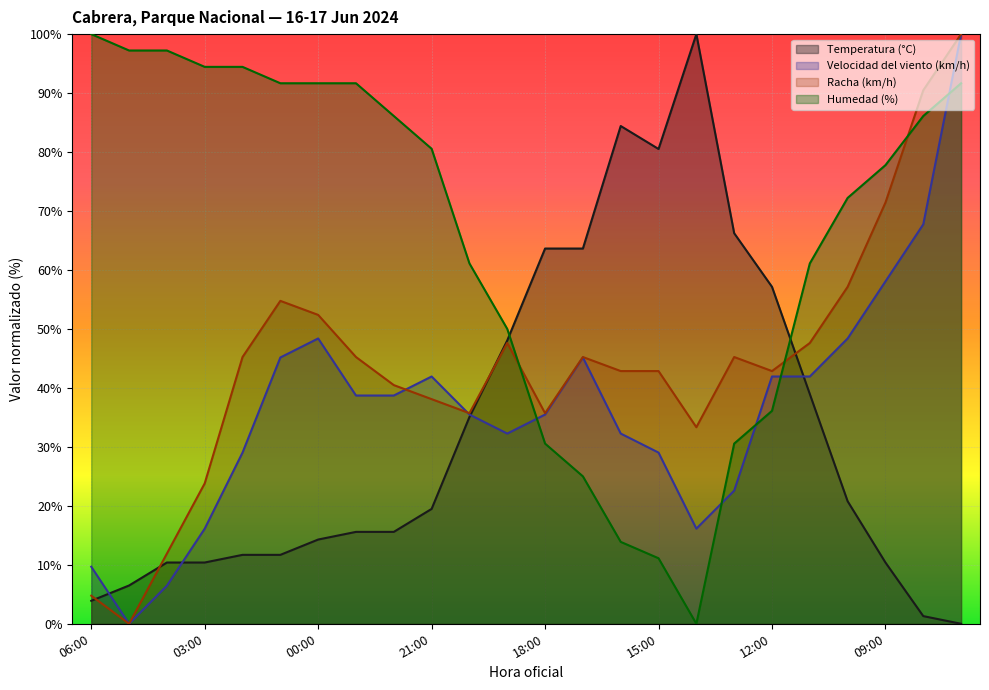

At which label does Temperatura (°C) reach its minimum?

07:00